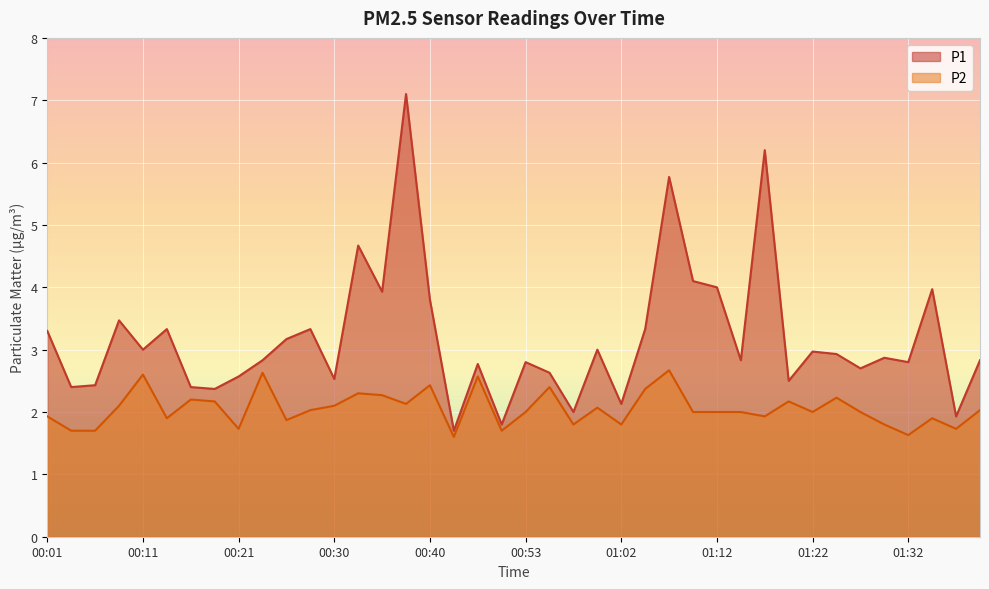

Which series has the largest total across all categories?

P1